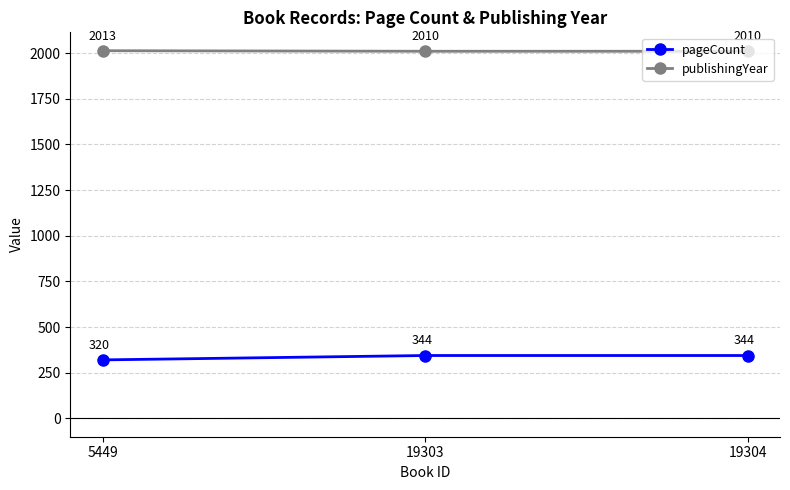

How many pageCount values are between 320 and 344?

3